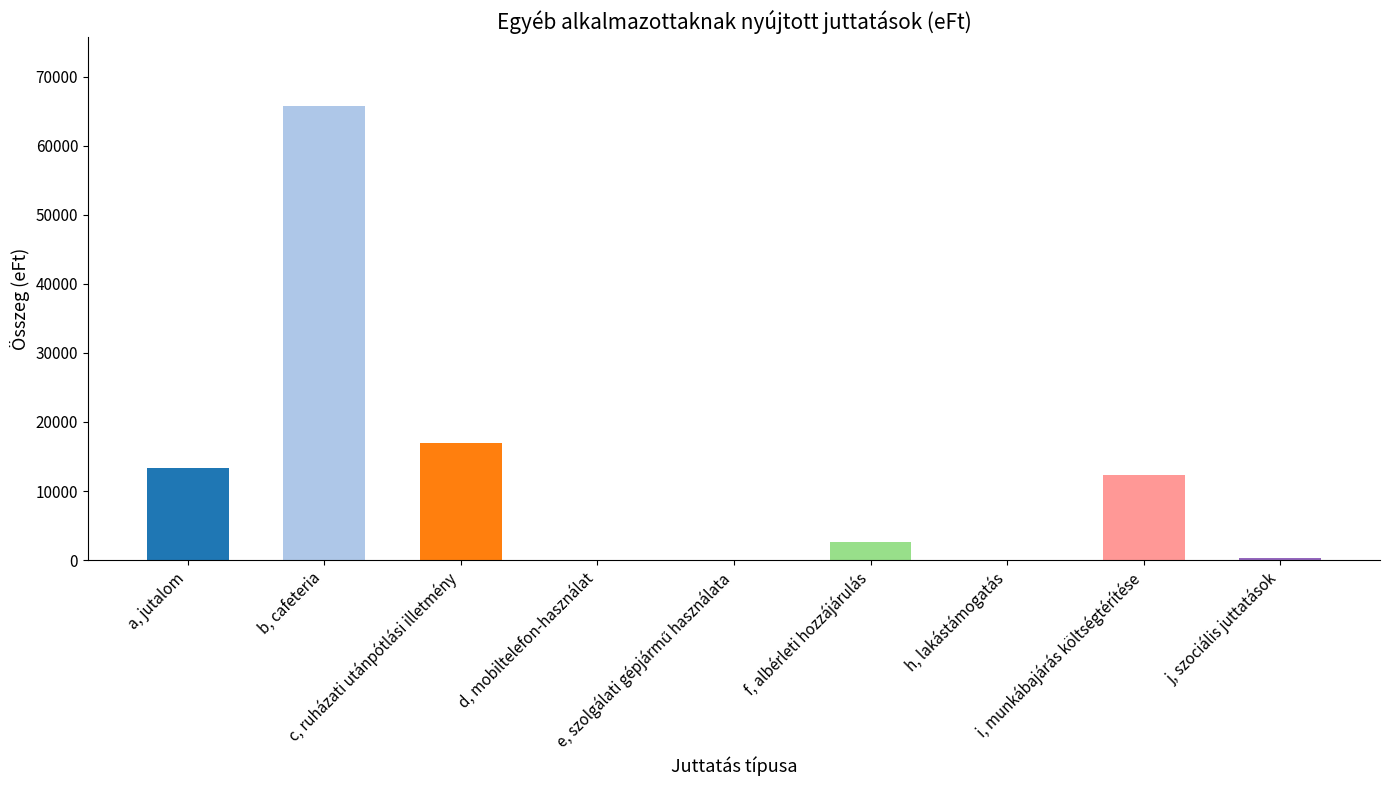

What is the sum of all values?

111328